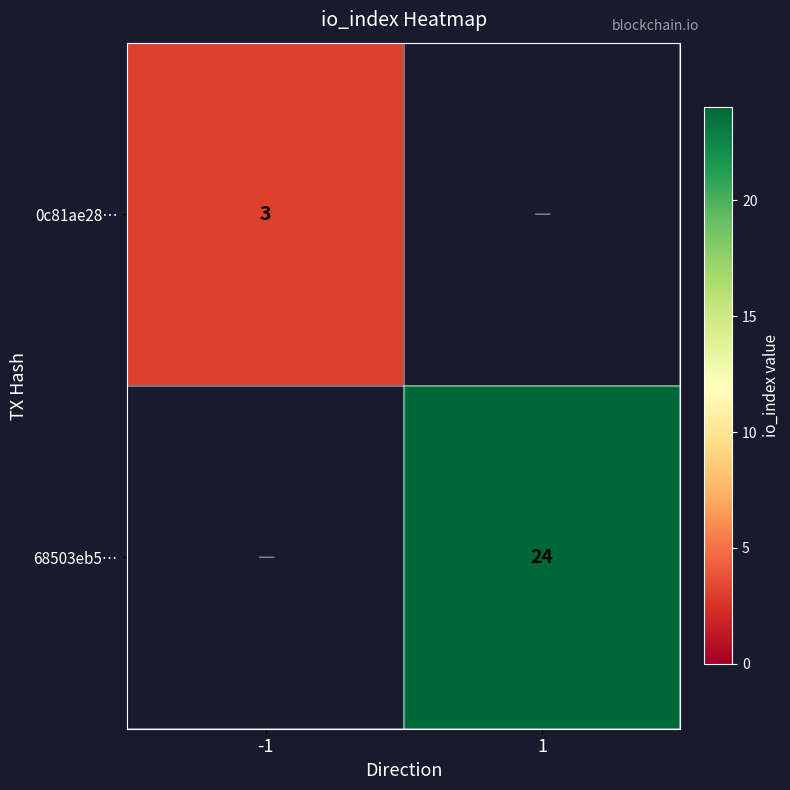

True or false: 0c81ae28… has a value of 5 at -1.

False